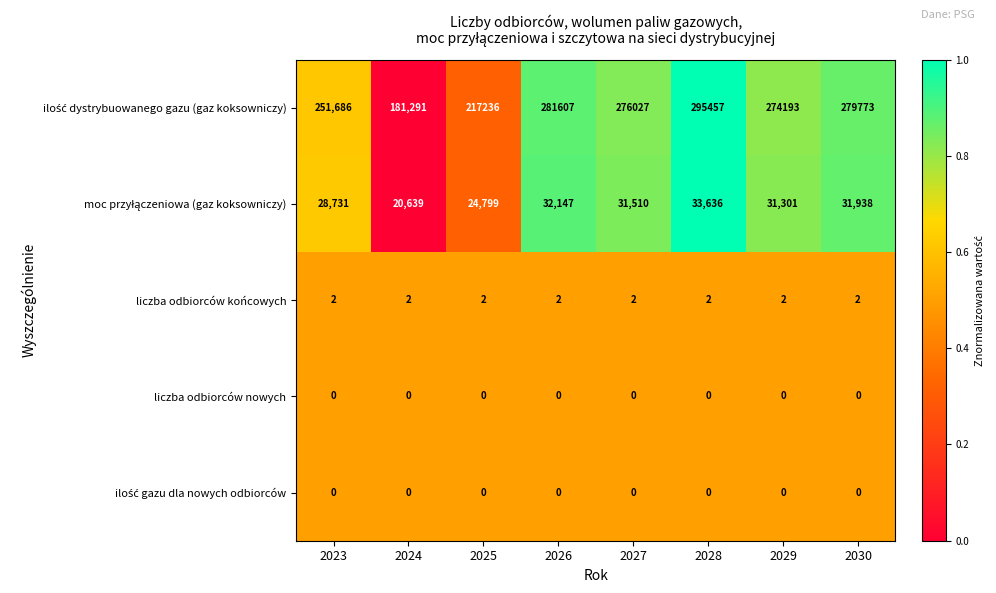

At how many categories does at least one series exceed 59807?

8